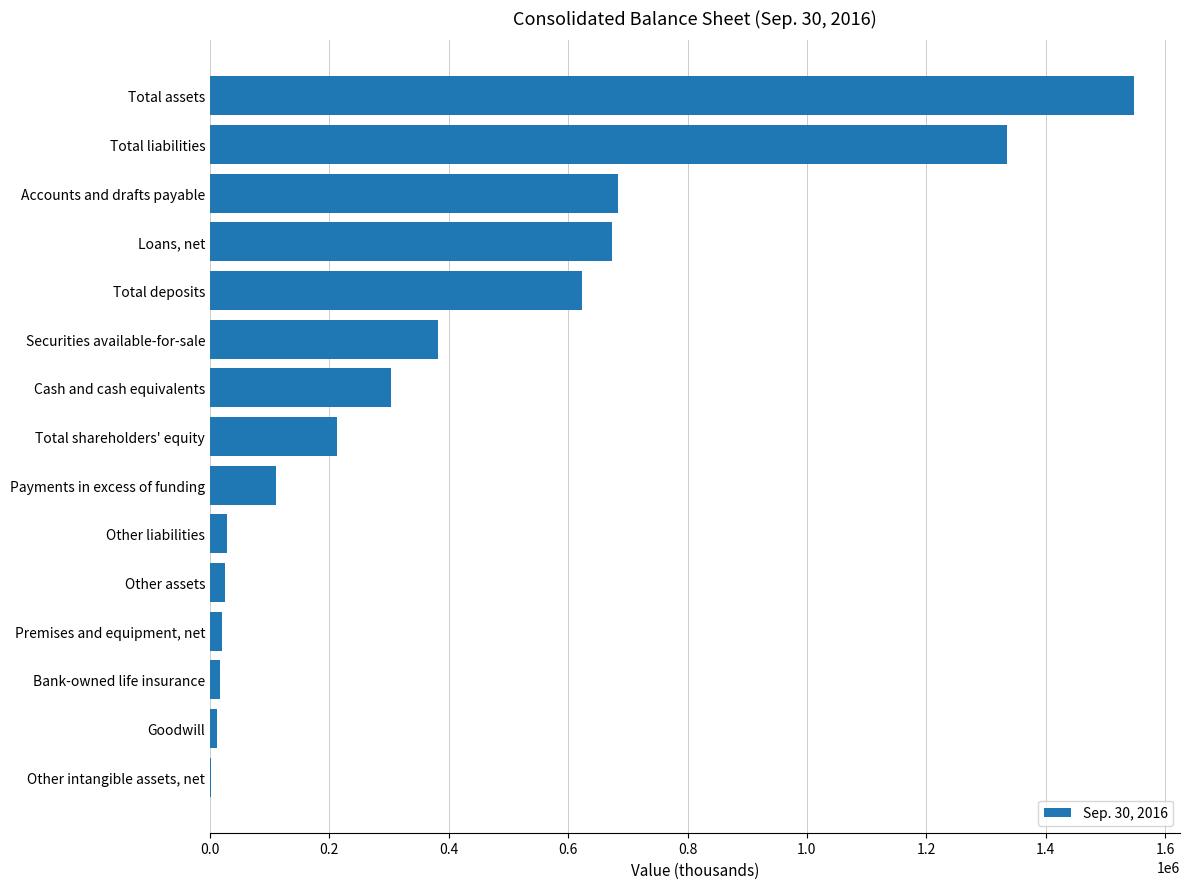

Read the value at Accounts and drafts payable.

682762